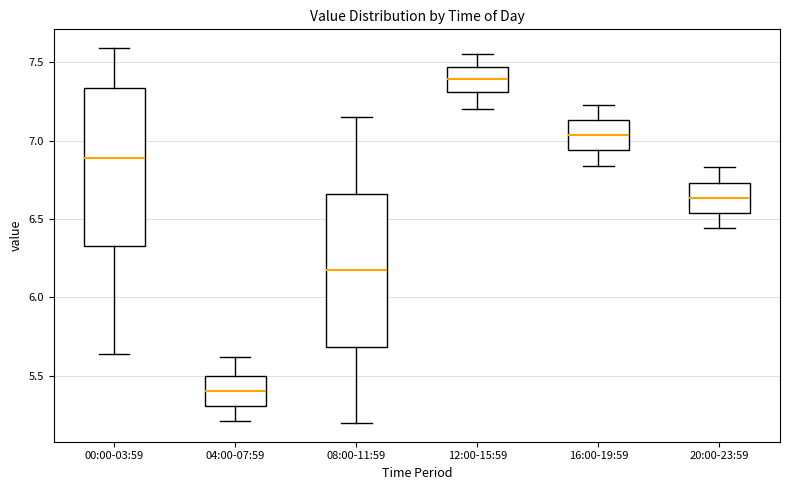

Reading left to right, transcribe this box plot: for each box, give where its median line is, the range the box spans, and where its two whiskers end, as read against the y-axis. The values are not printed on the chart, so give them approximately, as read against the axis.

00:00-03:59: median 6.90, box 6.35 to 7.35, whiskers 5.65 to 7.60
04:00-07:59: median 5.40, box 5.30 to 5.50, whiskers 5.20 to 5.60
08:00-11:59: median 6.20, box 5.70 to 6.65, whiskers 5.20 to 7.15
12:00-15:59: median 7.40, box 7.30 to 7.45, whiskers 7.20 to 7.55
16:00-19:59: median 7.05, box 6.95 to 7.15, whiskers 6.85 to 7.25
20:00-23:59: median 6.65, box 6.55 to 6.75, whiskers 6.45 to 6.85